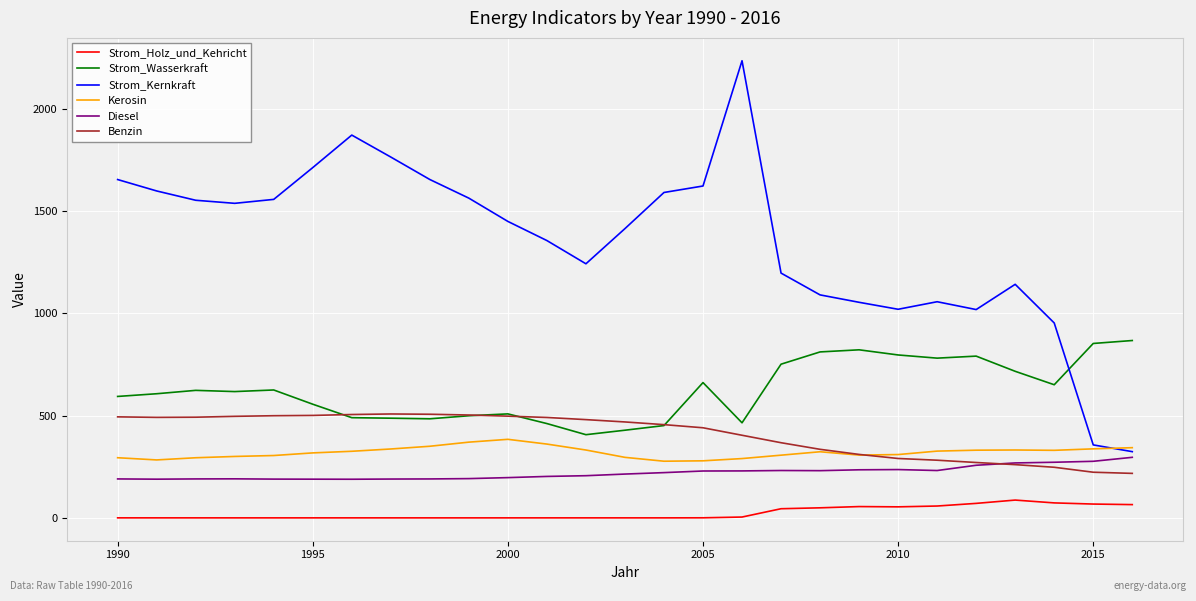

What is the maximum value for Diesel?

296.2